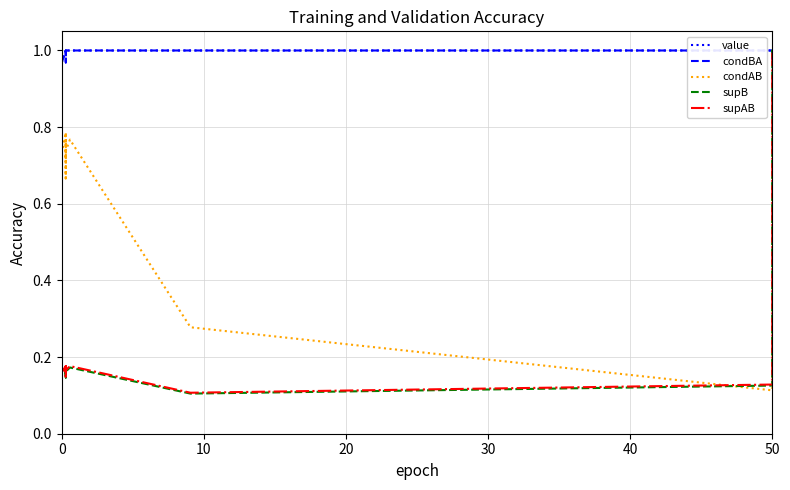

What is the value of the supB point at the 15th from the left?

0.2